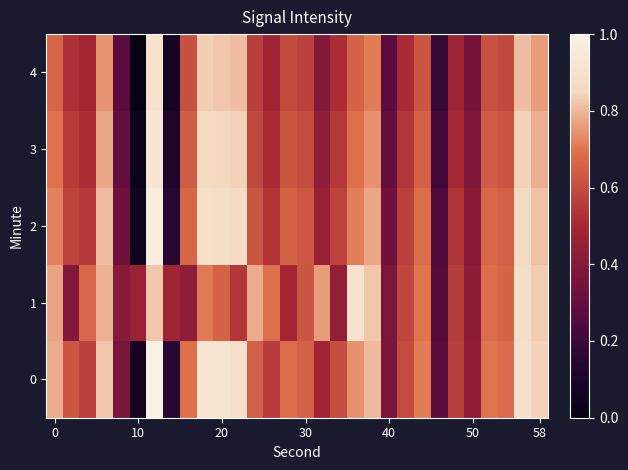

Rank the series by their maximum value, from lowest to highest.

1, 4, 3, 2, 0